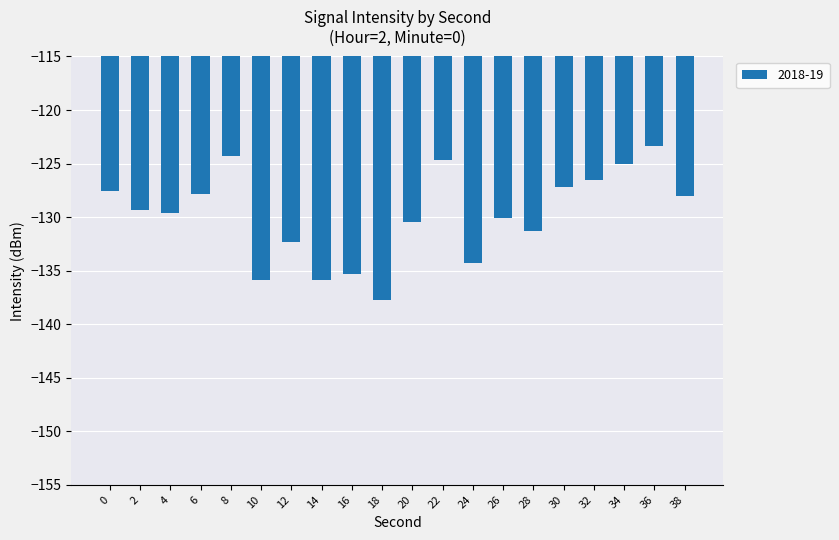

What is the change in value from 8 to 12?

-8.0